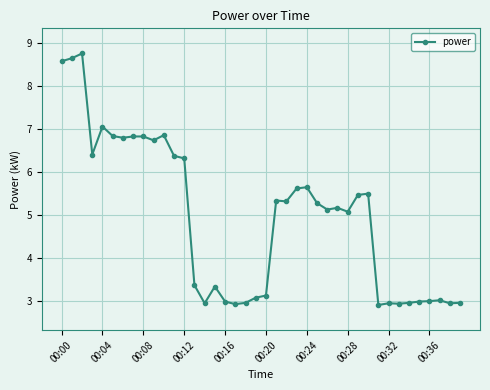

What is the average value?

4.9